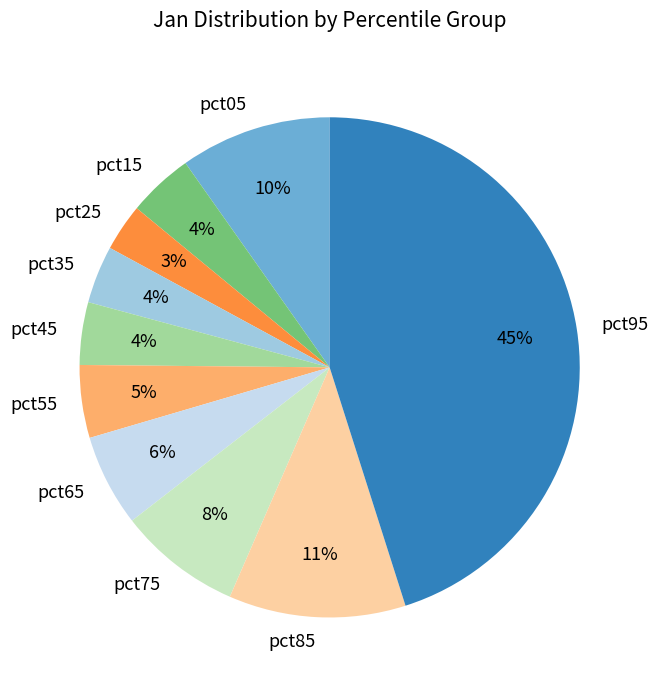

Is it true that pct05 is 10% of the pie?

True